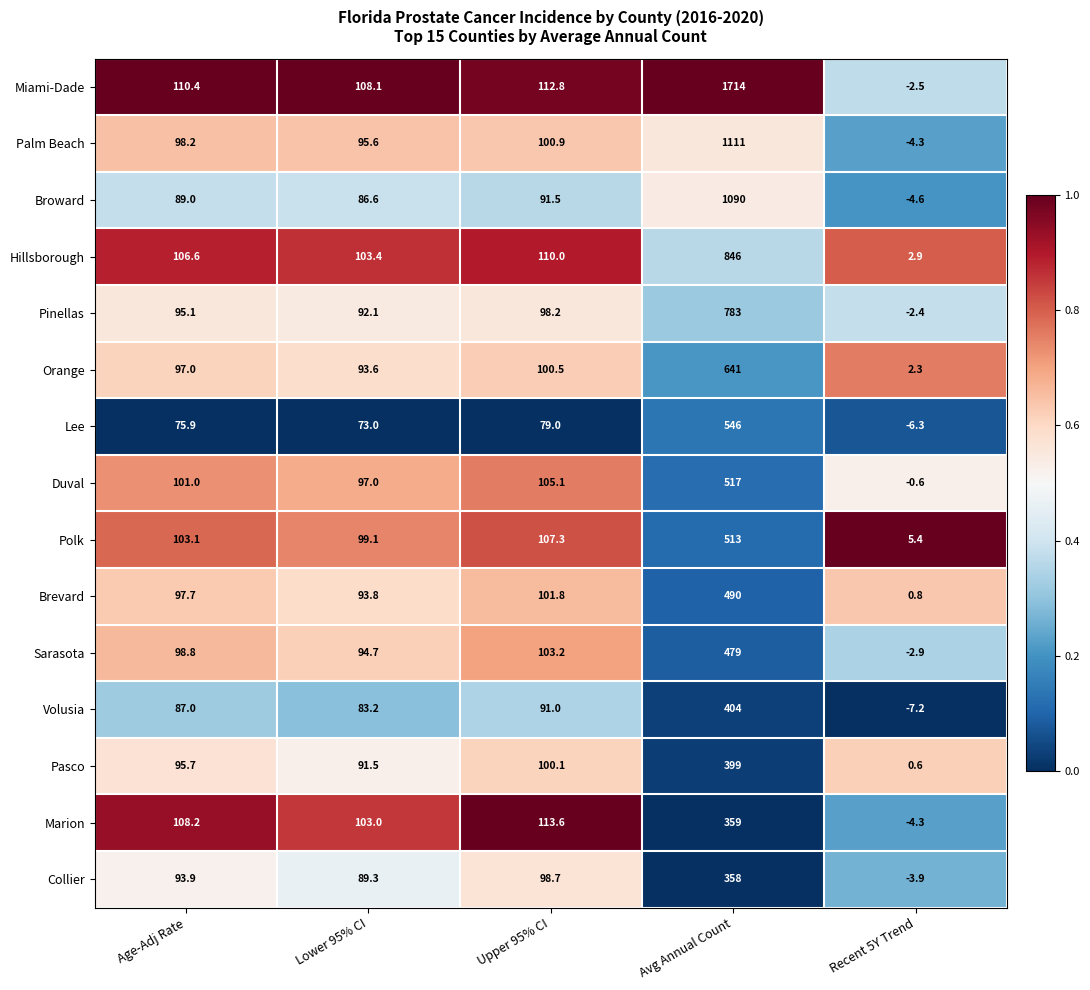

The Lee series shows 15.3 at Age-Adj Rate. True or false?

False